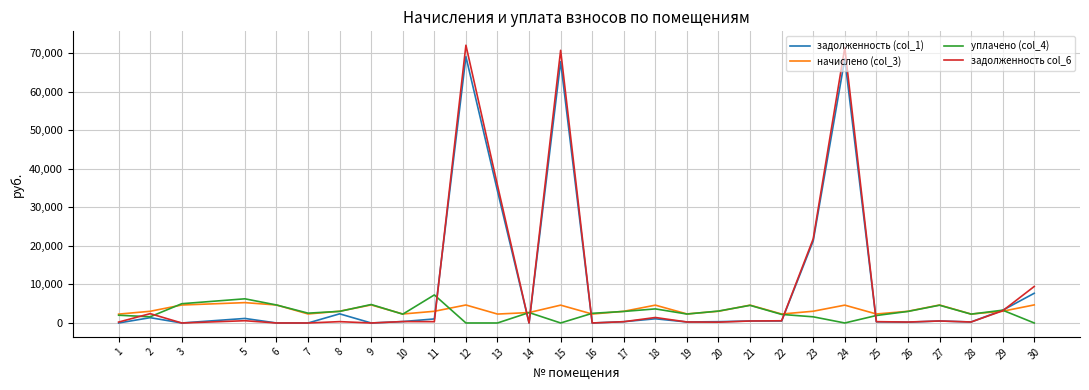

Which series has the largest range (max minus min)?

задолженность col_6